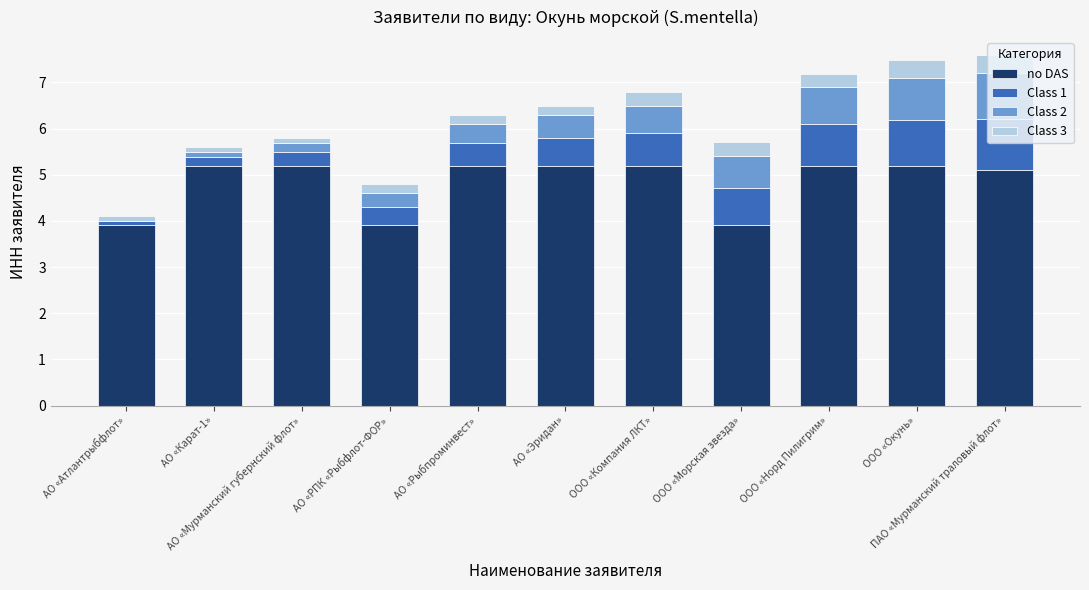

What is the highest value of the no DAS series?

5.2